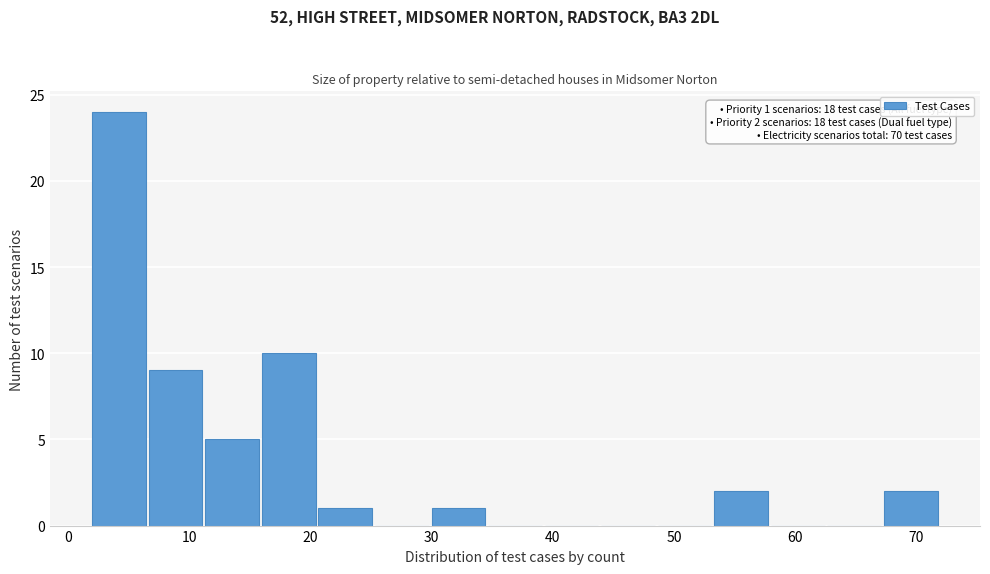

Which range on the x-axis has the tallest bar?

2 to 7